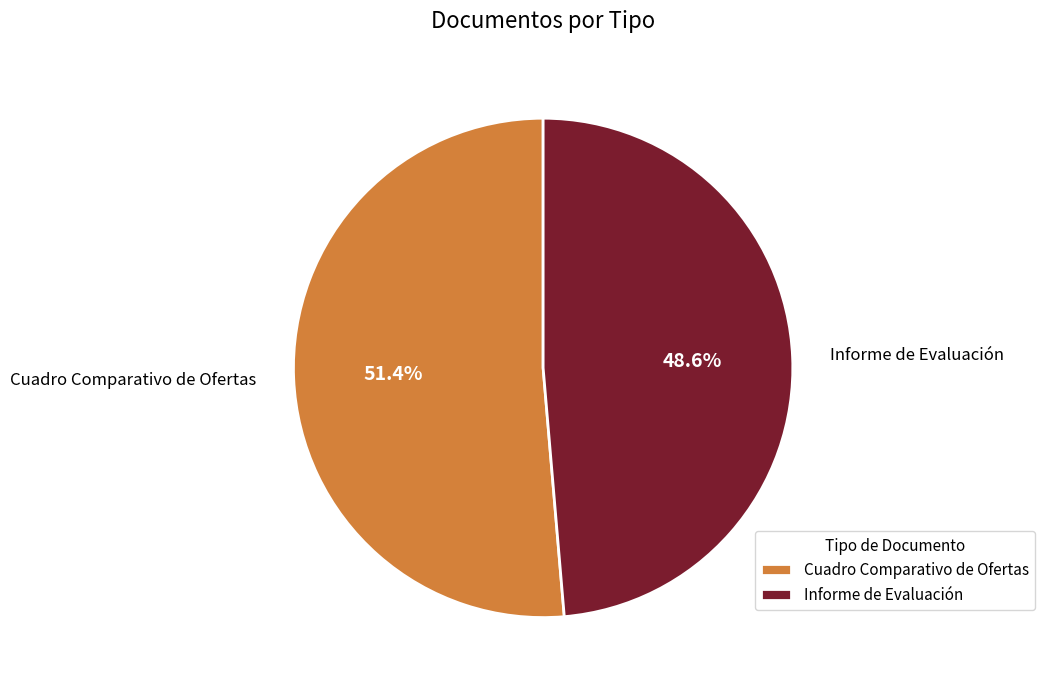

How many slices are in this pie chart?

2